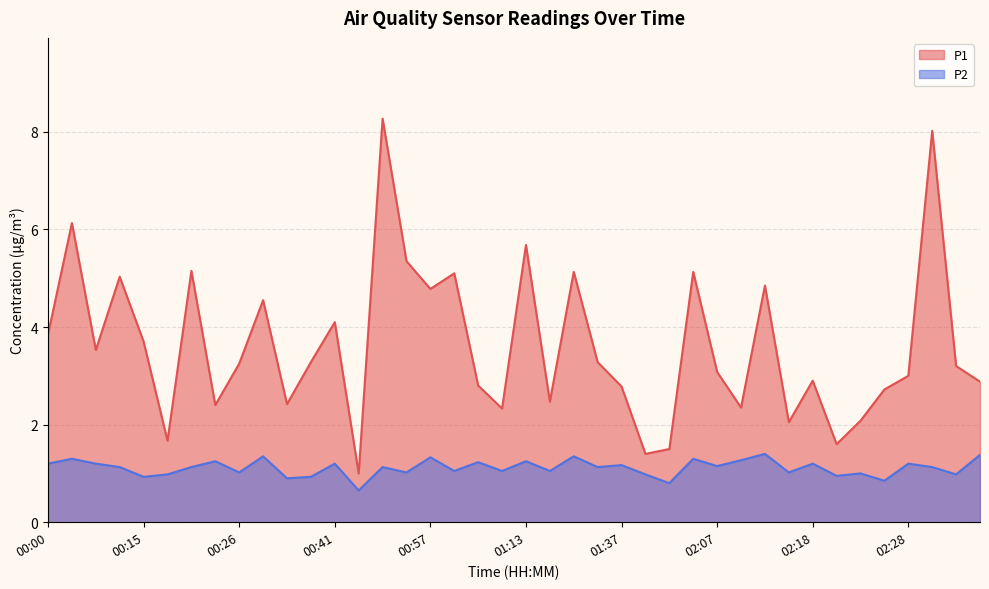

What is the maximum value shown in the chart?

8.3